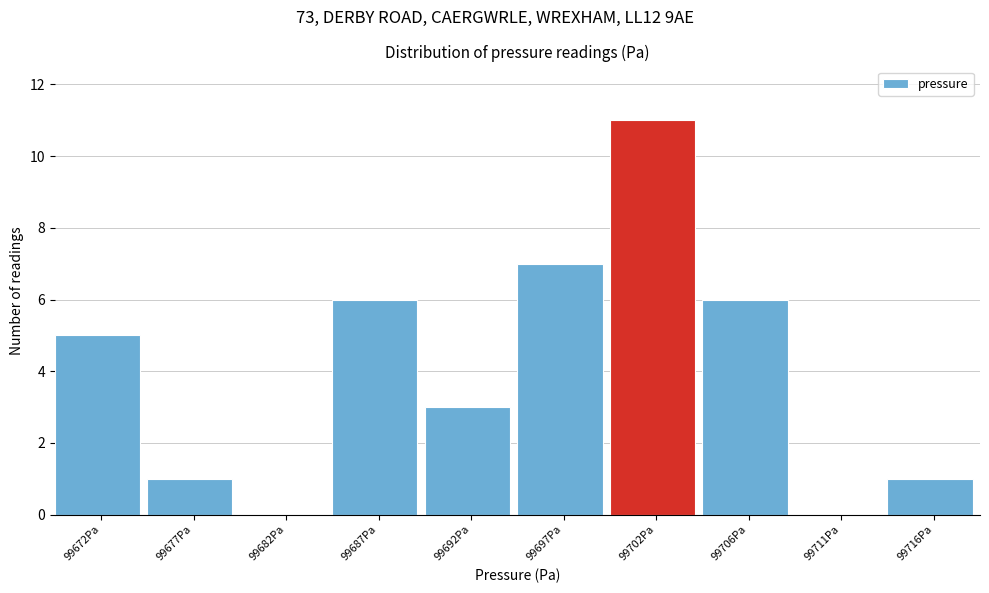

Reading right to left, extract all data points from this chart.

99716Pa=1	99711Pa=0	99706Pa=6	99702Pa=11	99697Pa=7	99692Pa=3	99687Pa=6	99682Pa=0	99677Pa=1	99672Pa=5